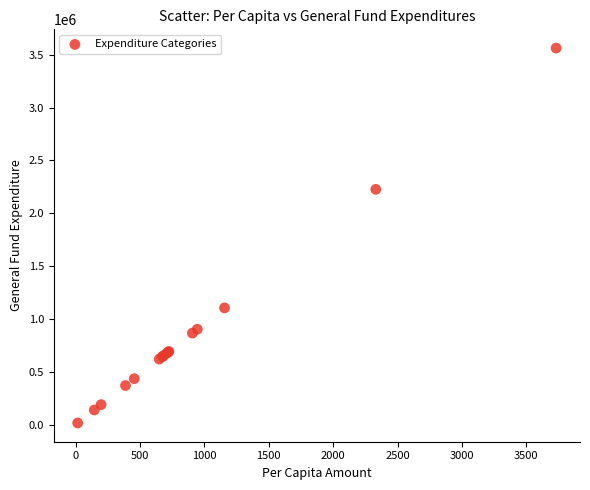

What Y value in the scatter plot is closest to 1789532?

2226489